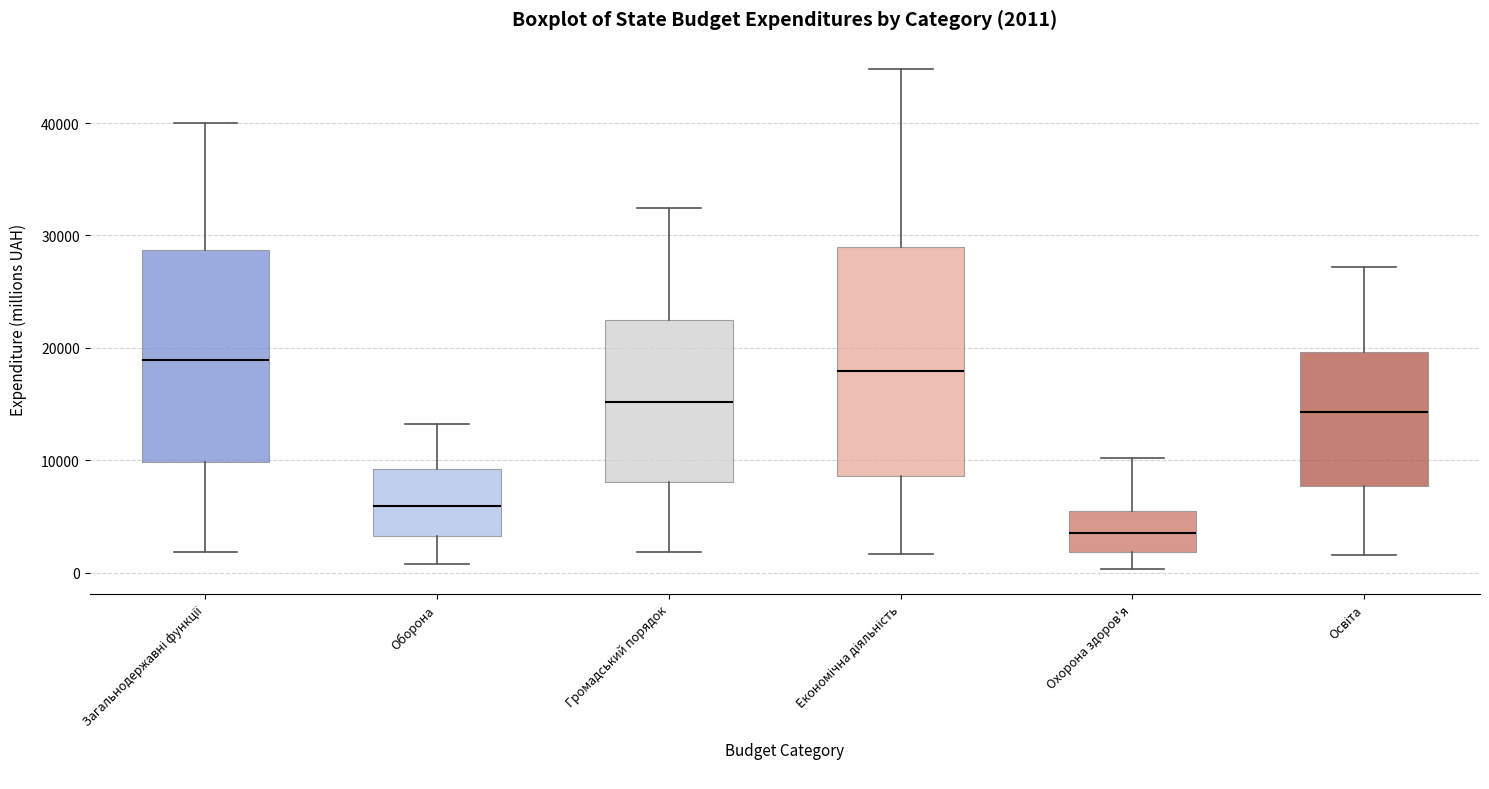

Comparing the boxes themselves (not the whiskers), which one is the tallest?

Економічна діяльність